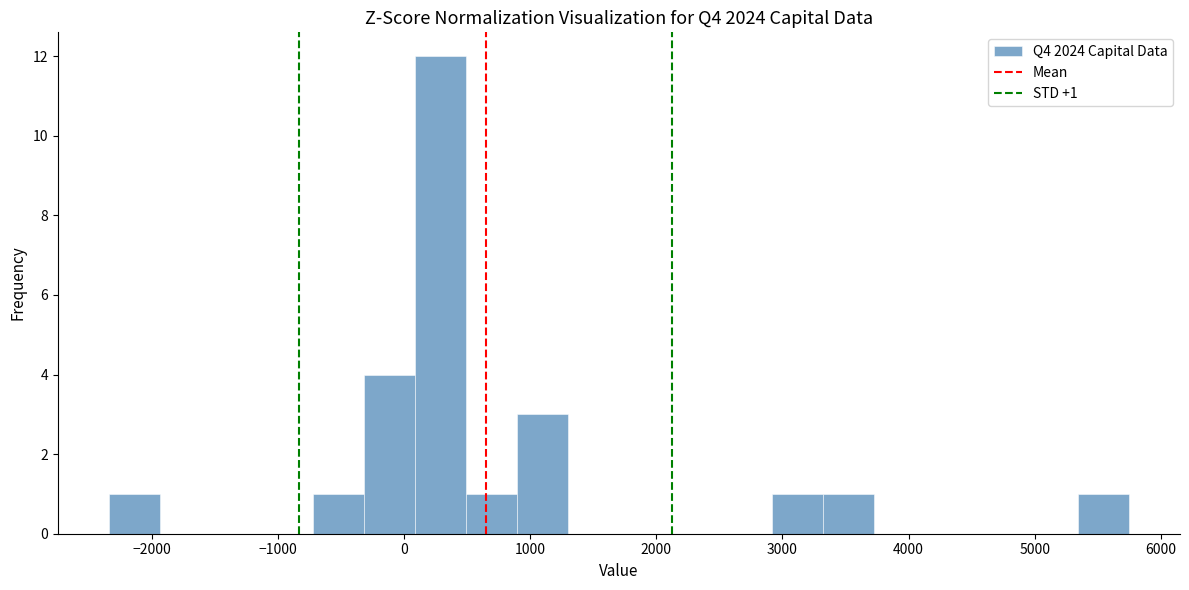

Over which range of the x-axis is the bar tallest?

100 to 500